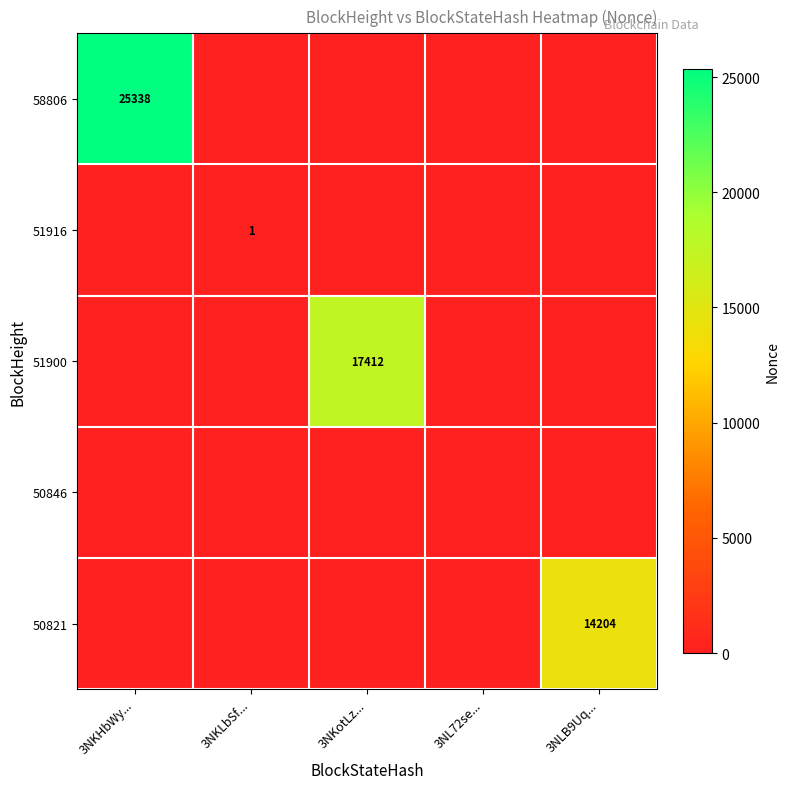

The value of 50821 at 3NLB9Uq... is 14204. True or false?

True